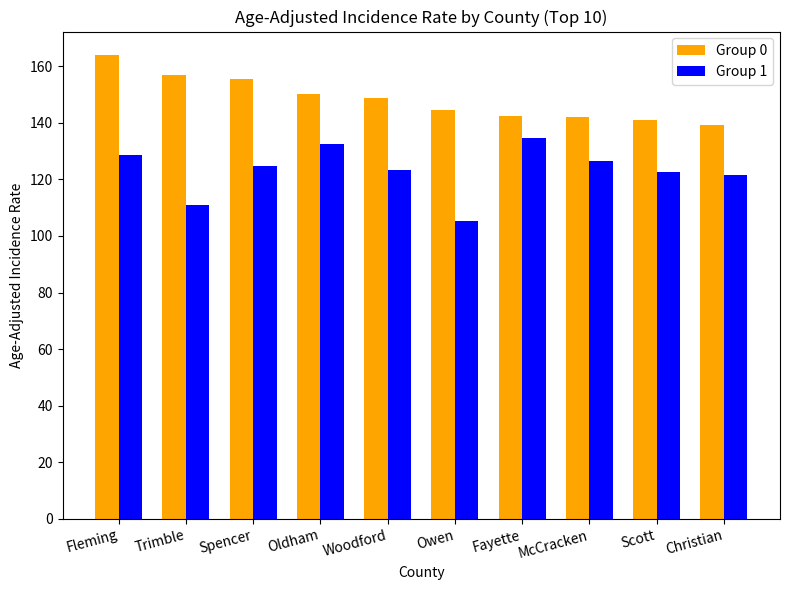

What is the label of the 2nd bar from the right?

Scott